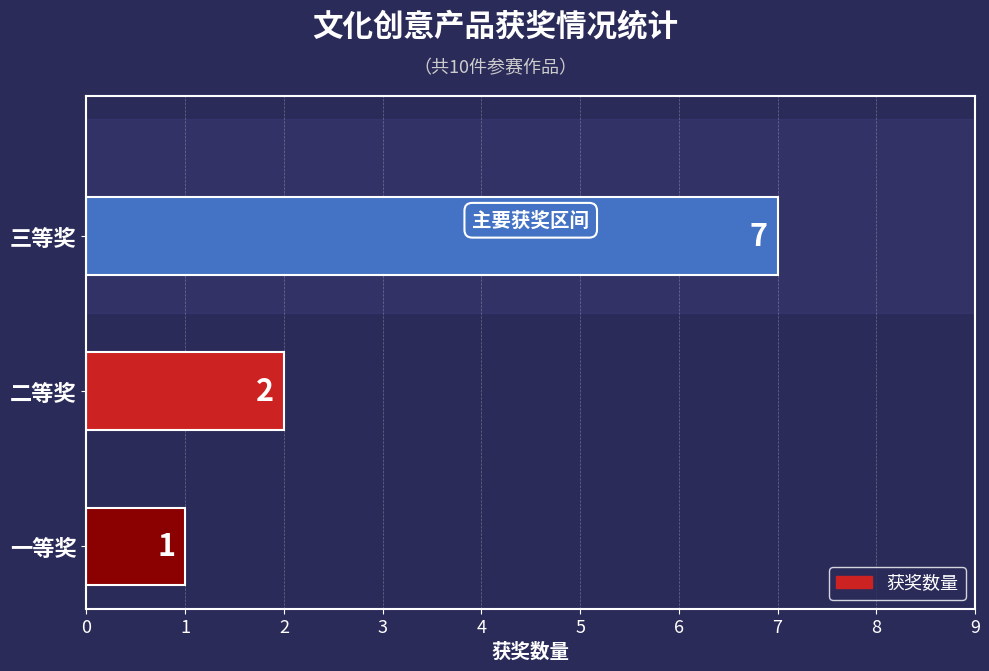

Reading bottom to top, what are all the values shown in this chart?

一等奖=1	二等奖=2	三等奖=7